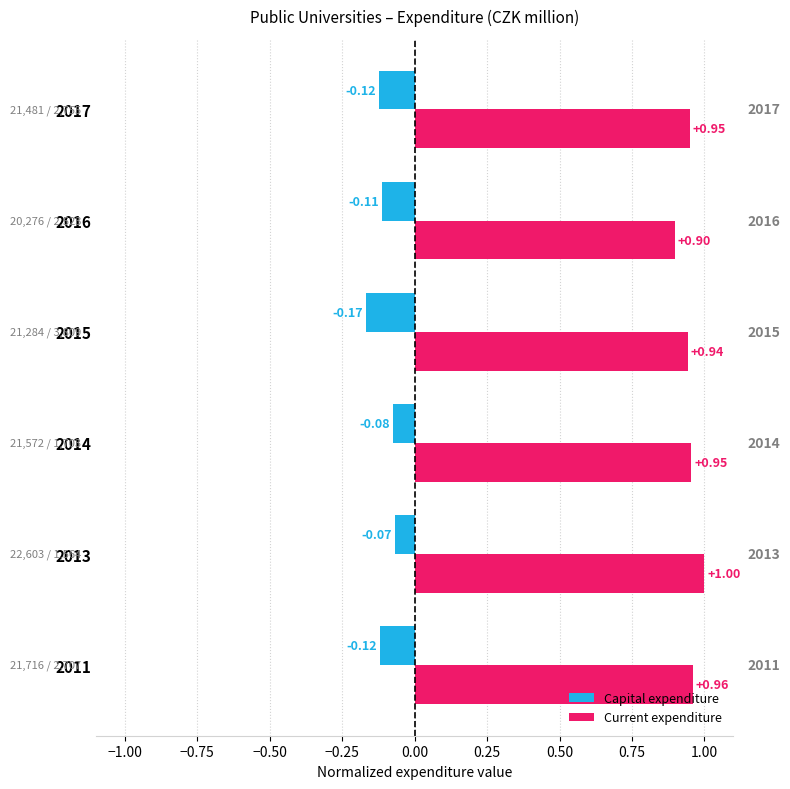

List the series in order of their overall mean, highest first.

Current expenditure, Capital expenditure